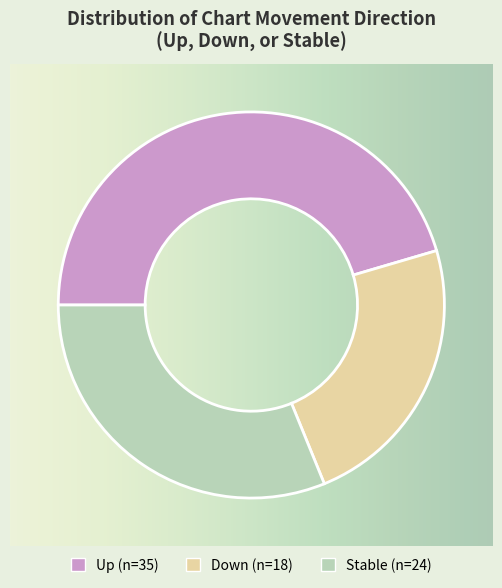

How many segments does this pie chart have?

3